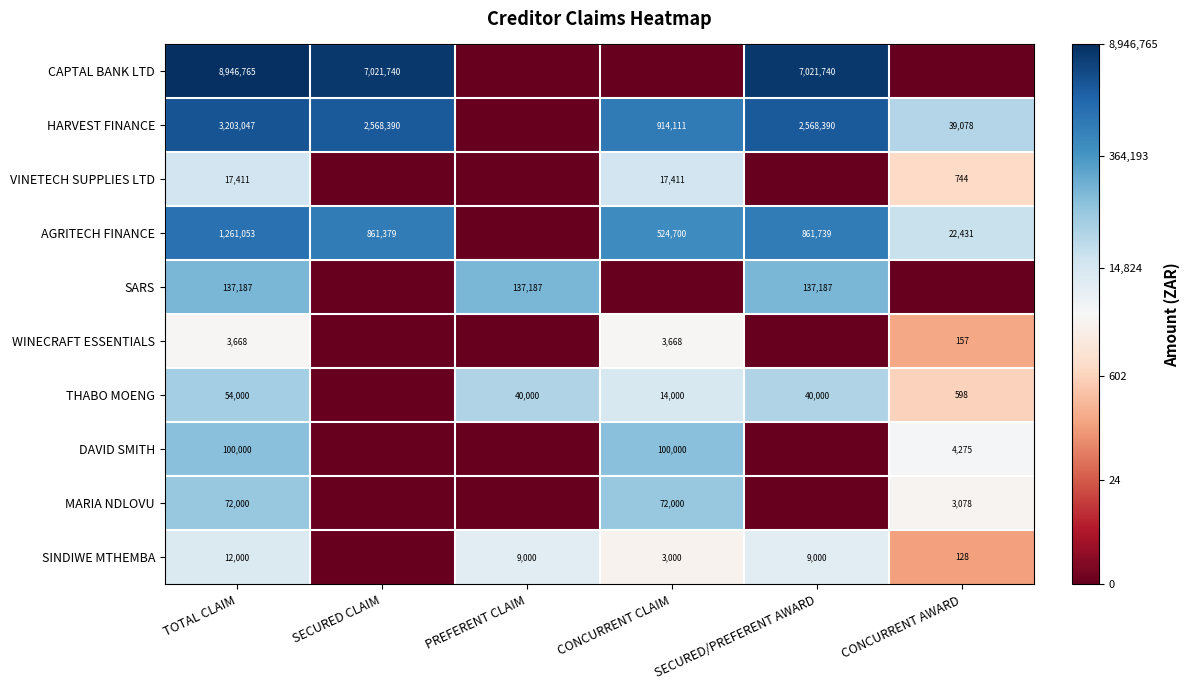

What is the sum of the HARVEST FINANCE values at SECURED/PREFERENT AWARD and CONCURRENT CLAIM?

3482501